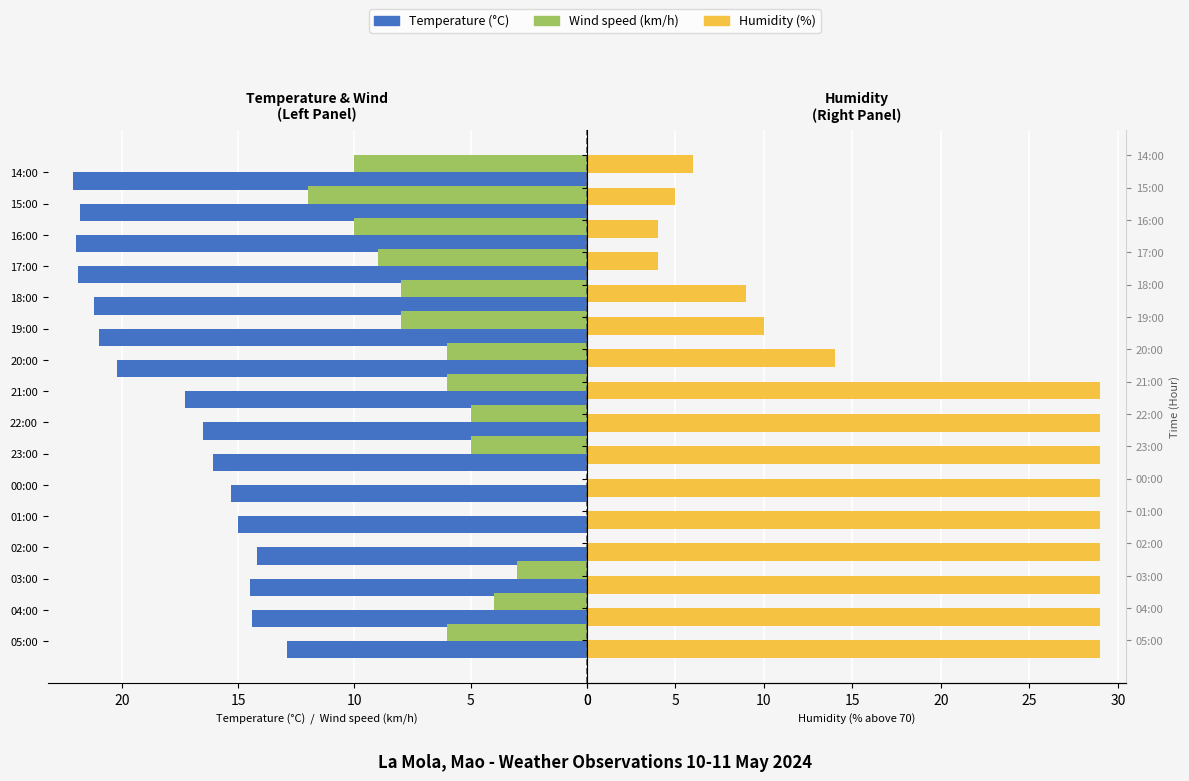

The value of Wind speed (km/h) at 00:00 is 5.8. True or false?

False